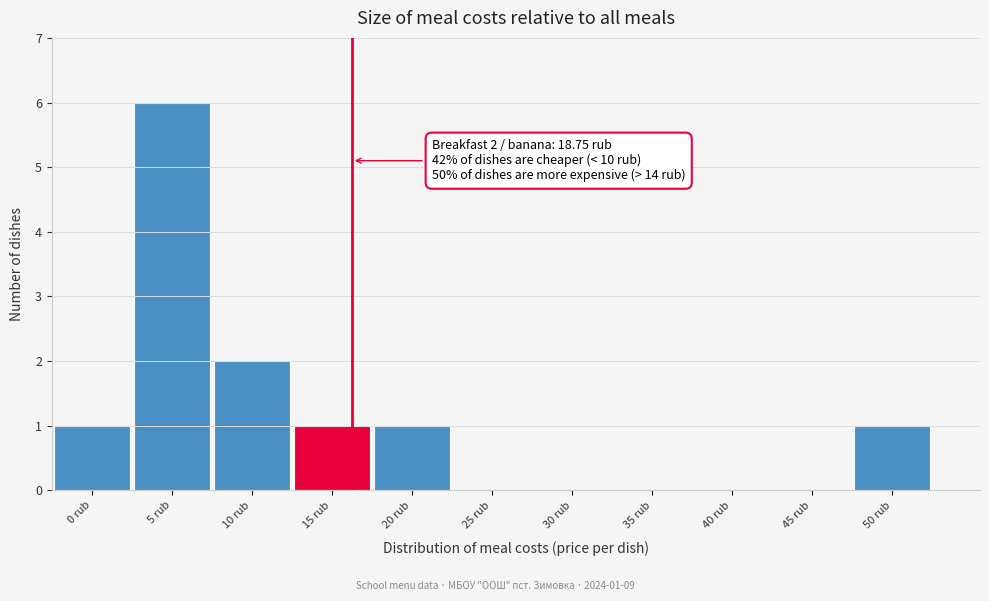

Reading left to right, list all the values displayed in this chart.

0 rub=1	5 rub=6	10 rub=2	15 rub=1	20 rub=1	25 rub=0	30 rub=0	35 rub=0	40 rub=0	45 rub=0	50 rub=1